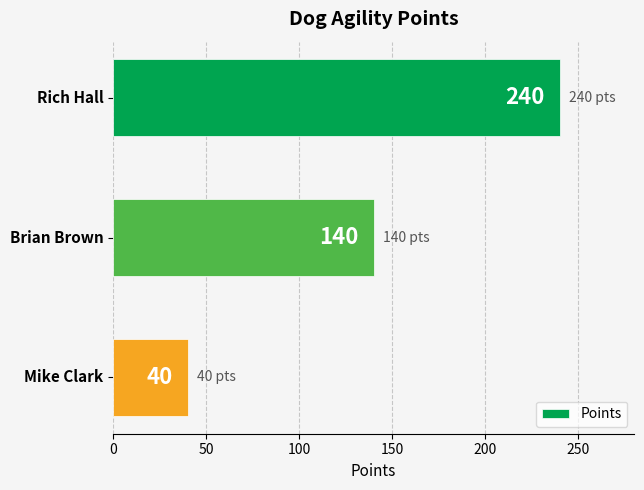

What is the difference between the maximum and minimum values?

200